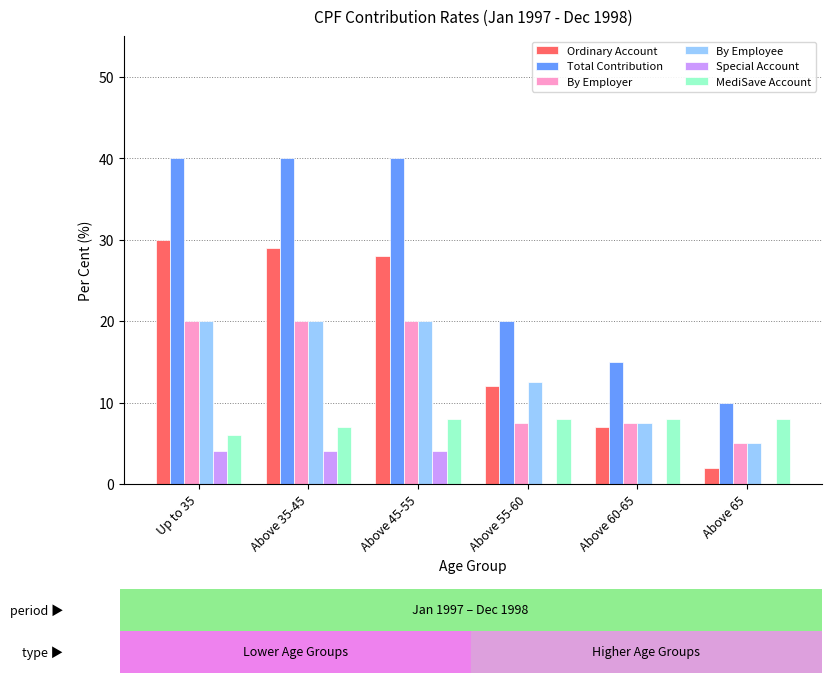

Where is Ordinary Account nearest to the value 16?

Above 55-60